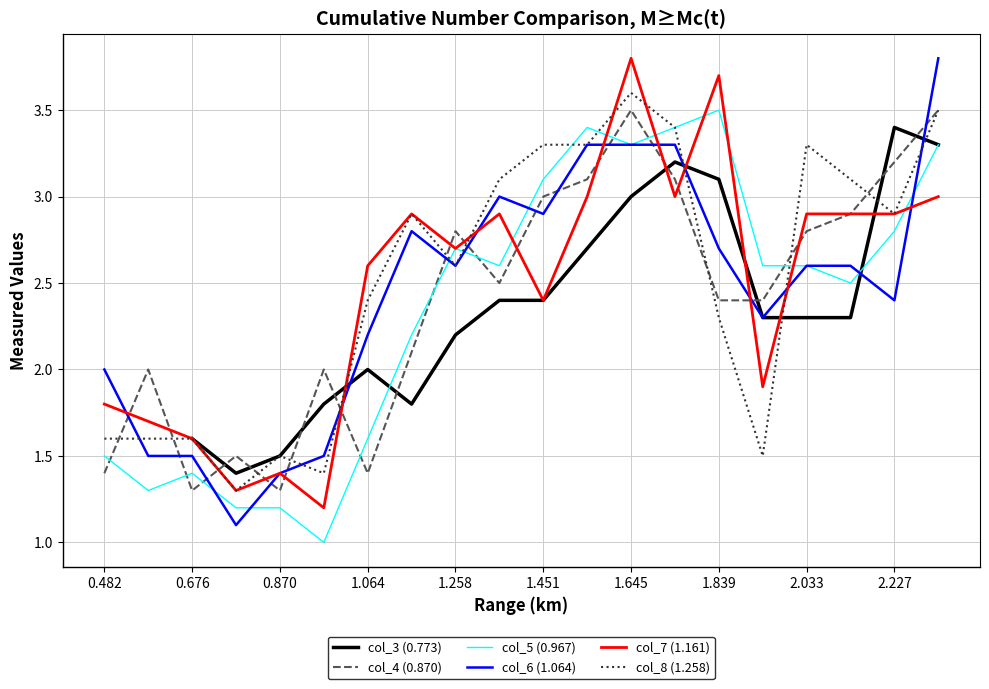

Where does the col_6 (1.064) series first go above 2?

1.064